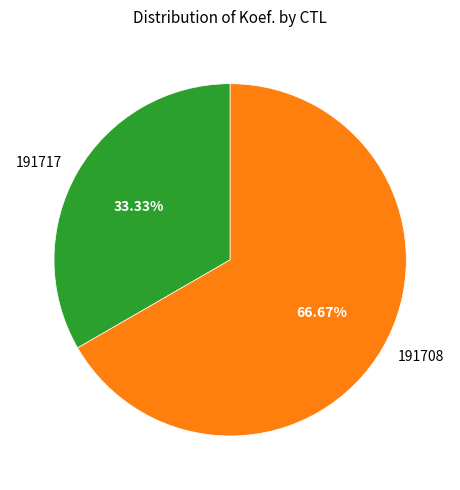

What percentage is NOT represented by 191708?

33.3%